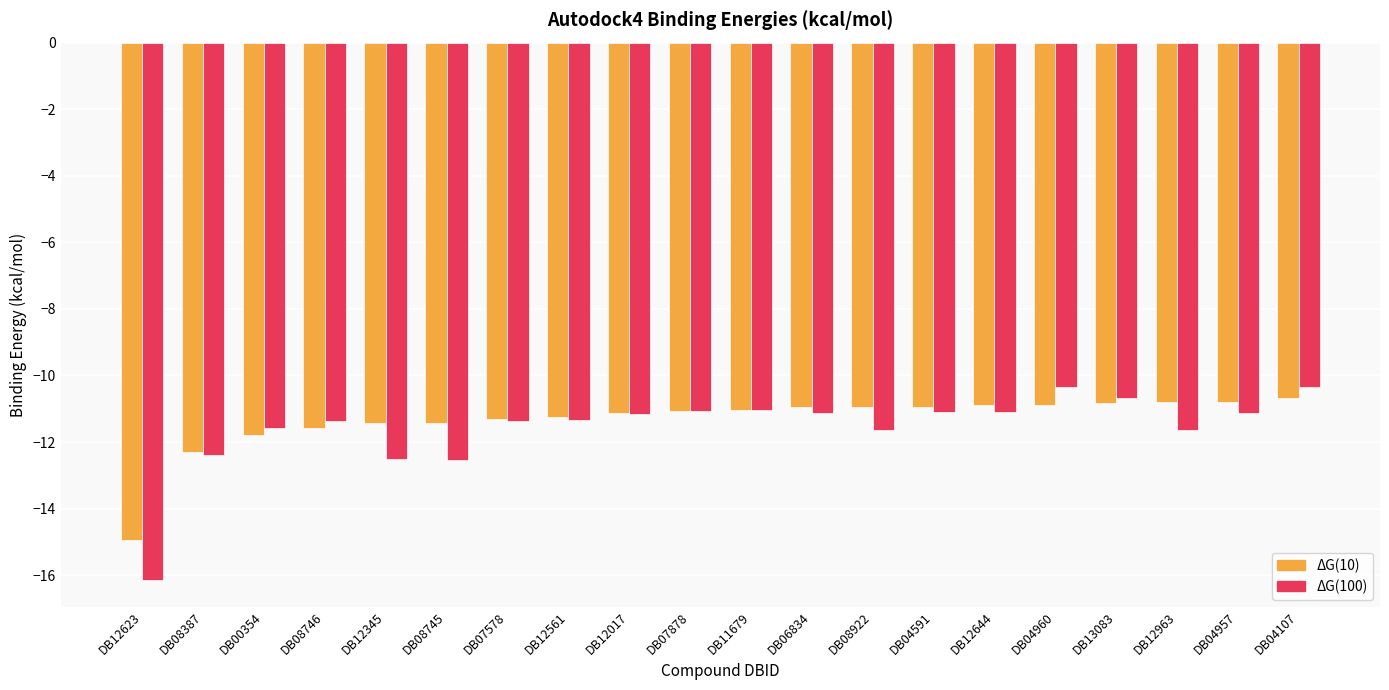

At how many categories does at least one series exceed -13?

19